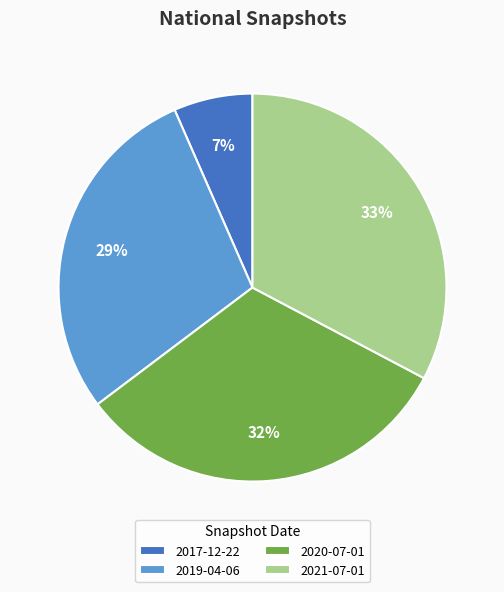

Between 2017-12-22 and 2019-04-06, which is larger?

2019-04-06